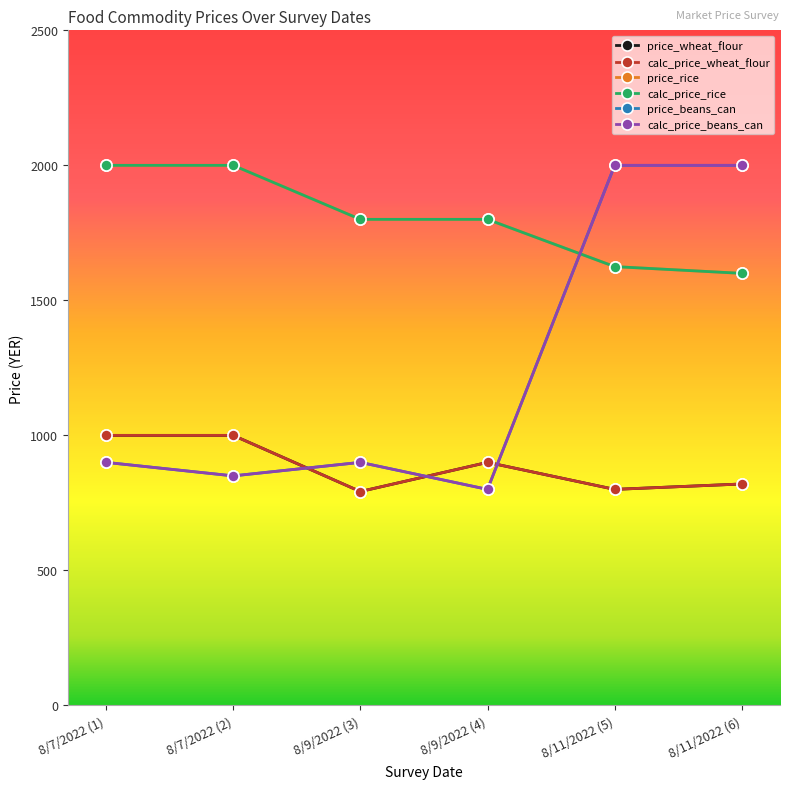

Does the chart have visible grid lines?

No